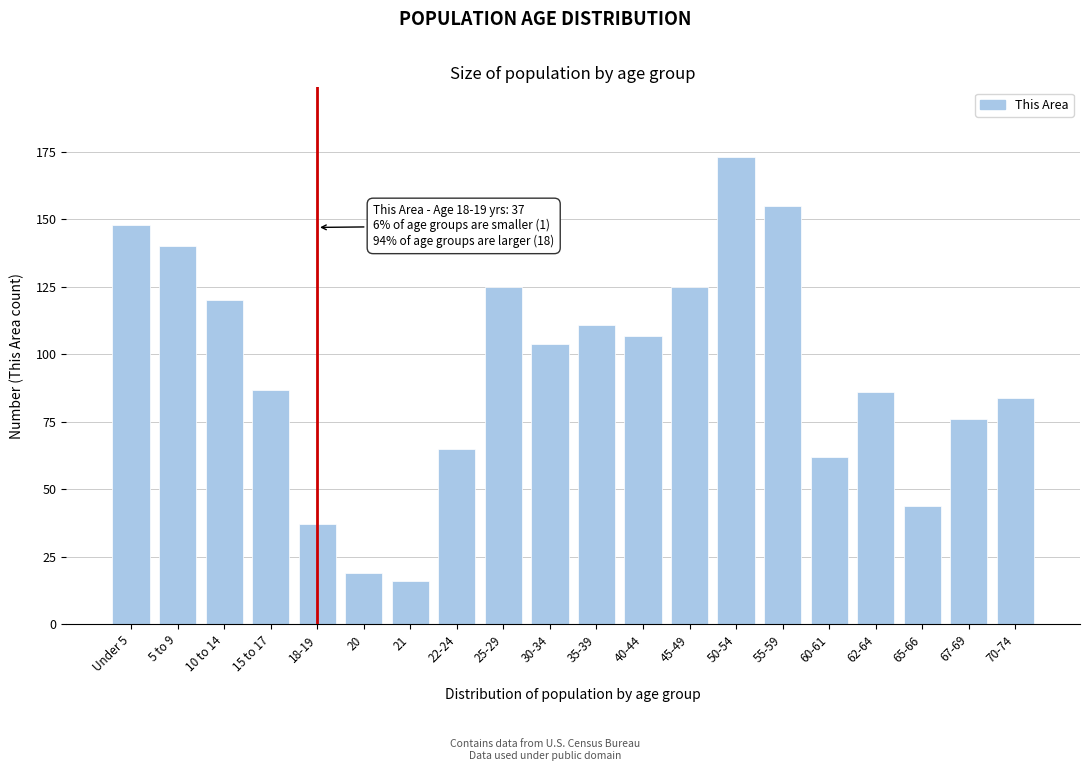

Reading left to right, extract all data points from this chart.

148	140	120	87	37	19	16	65	125	104	111	107	125	173	155	62	86	44	76	84